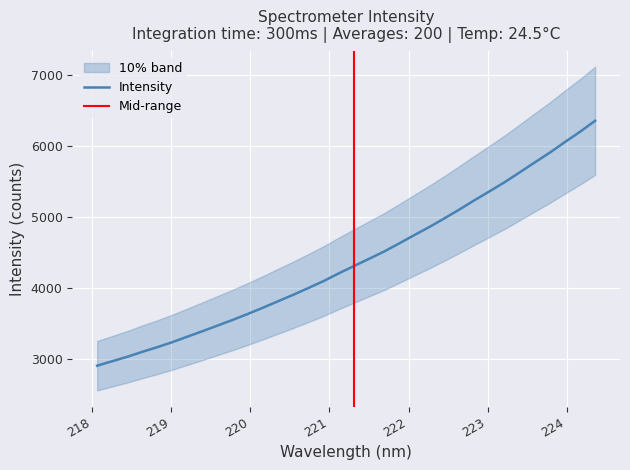

The chart shows a value of 6057.2 at 223.9802. True or false?

True